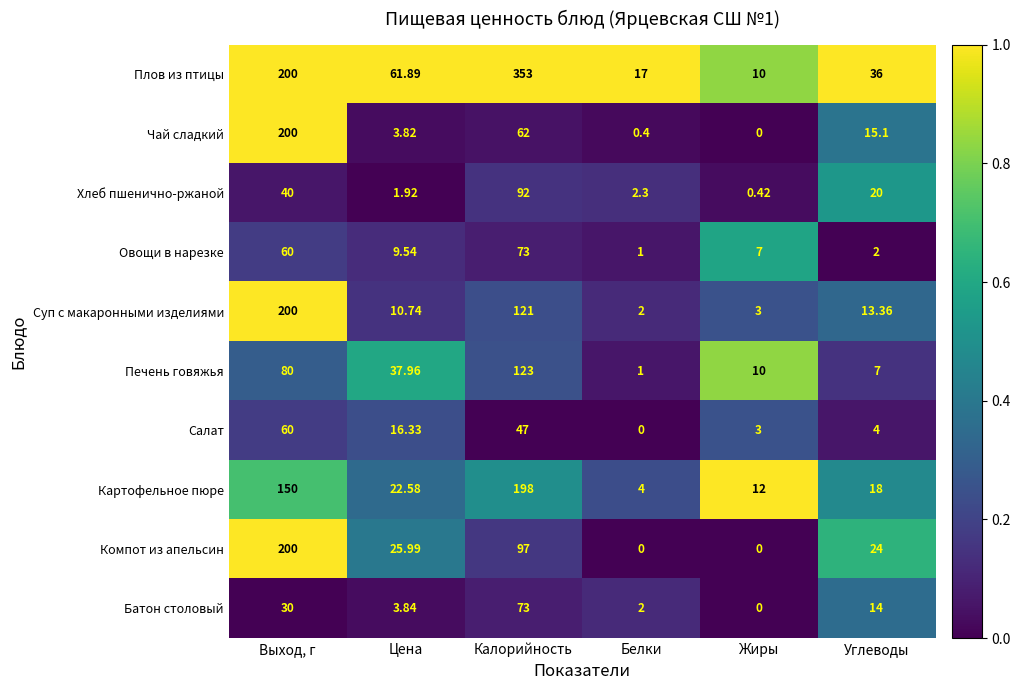

Which series has the widest spread of values?

Плов из птицы